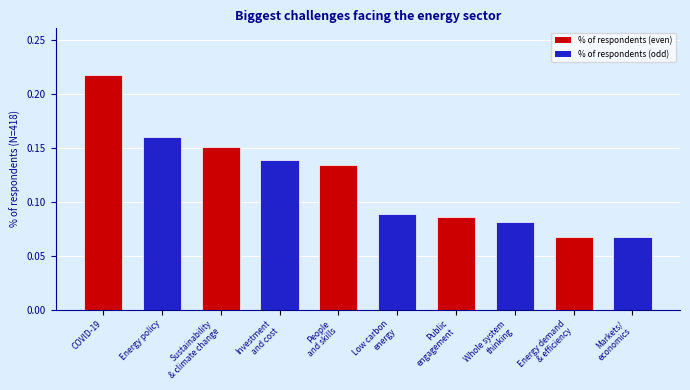

The value at Energy policy is 0.0. True or false?

False